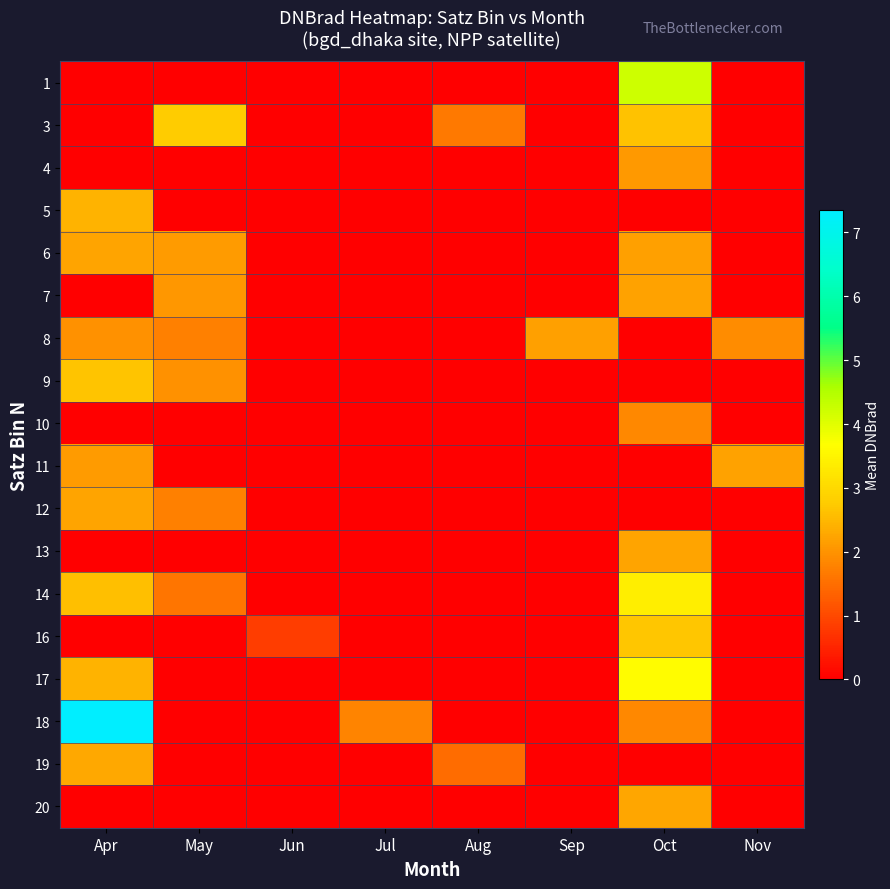

How many distinct data groups are displayed?

18